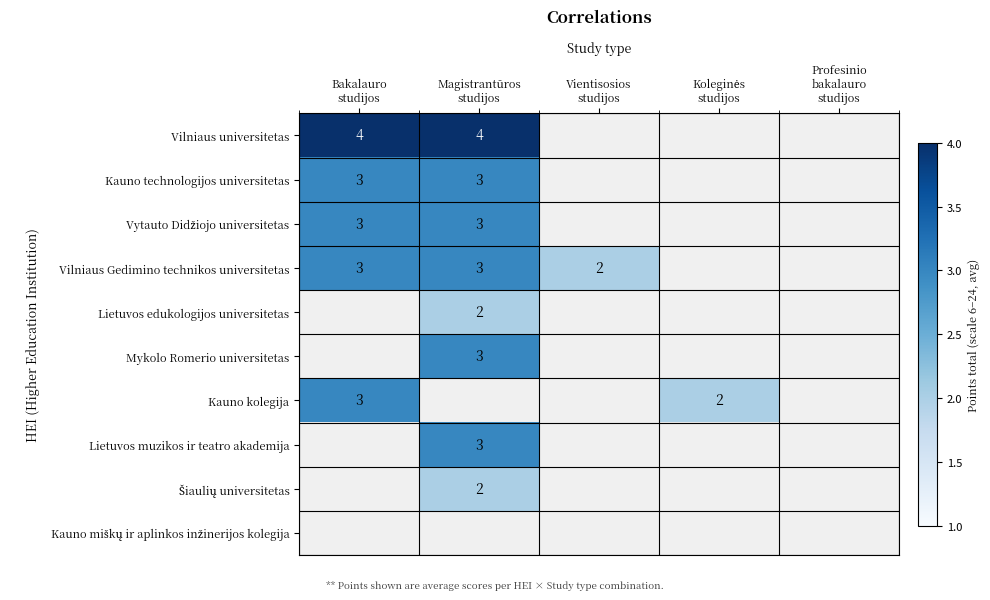

Which label corresponds to the largest value in the chart?

Bakalauro
studijos